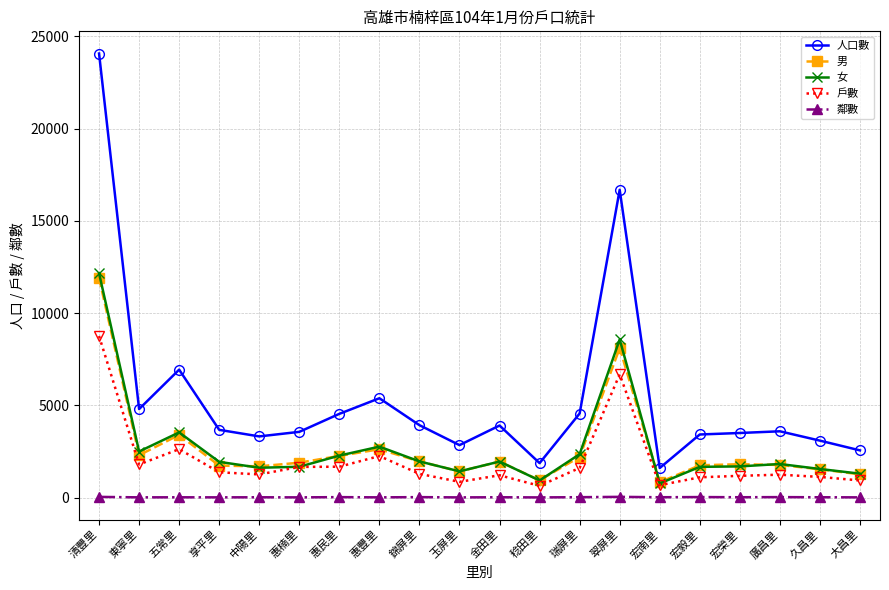

How many lines are shown in the chart?

5